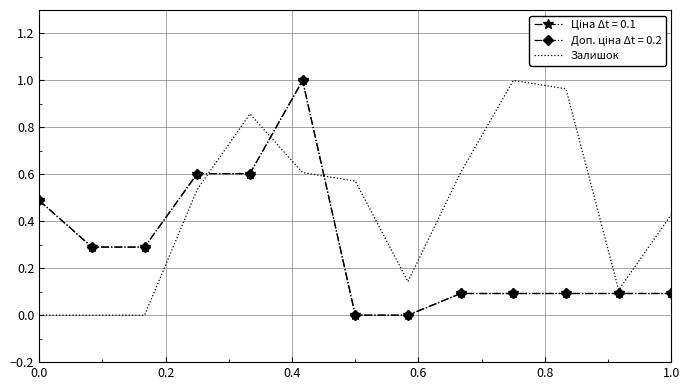

Which series has the largest total across all categories?

Залишок